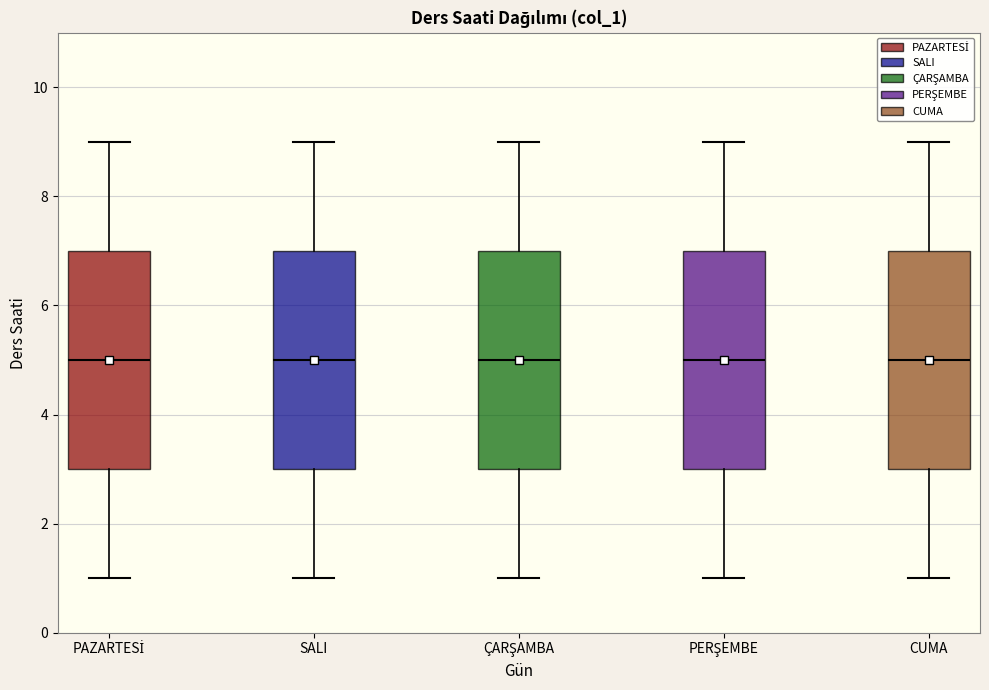

Where does the median line of the box for PAZARTESİ sit on the y-axis? The values are not printed on the chart, so give them approximately, as read against the axis.

5